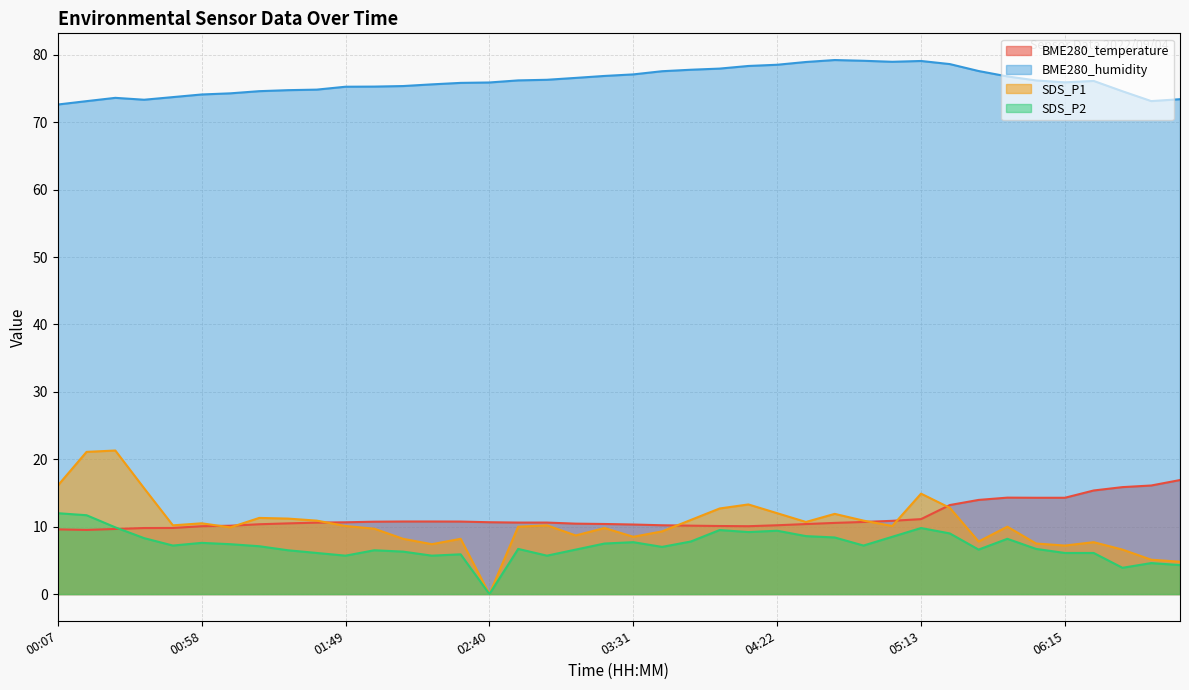

What is the difference between the second highest and second lowest values in the BME280_temperature series?

6.5